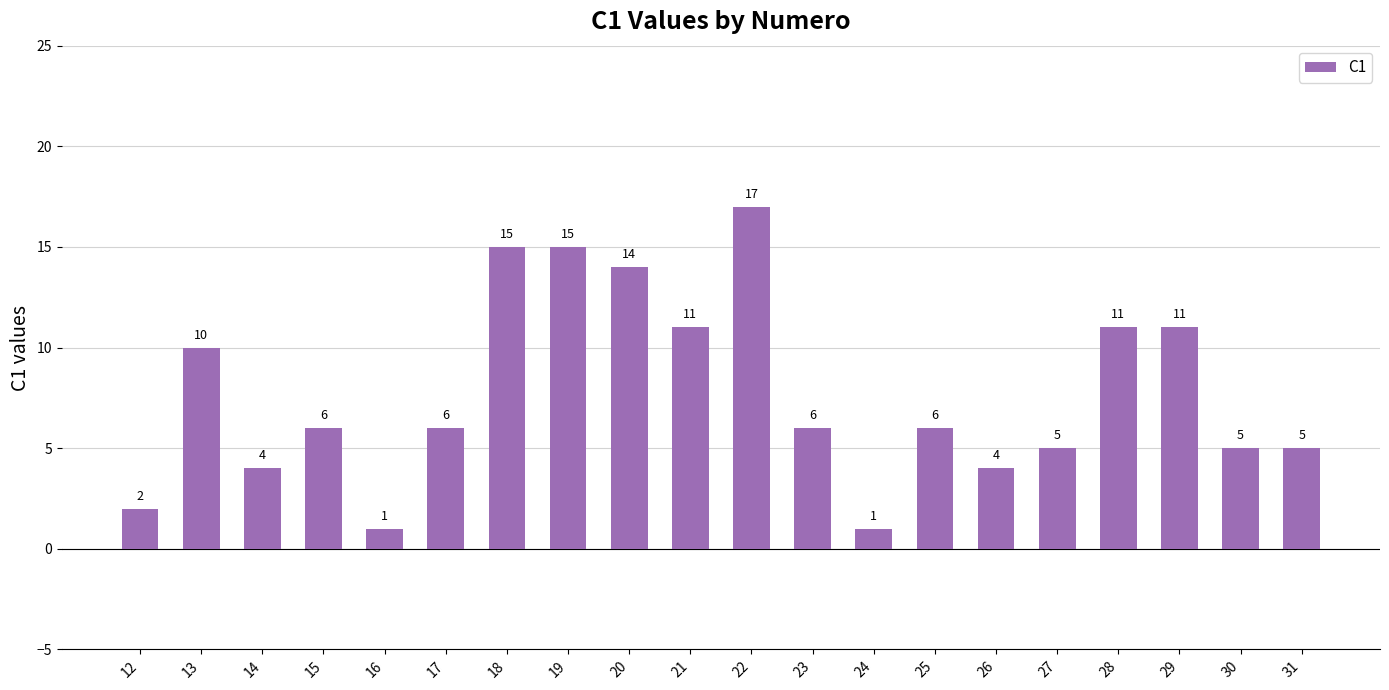

Which has a higher value, 26 or 15?

15